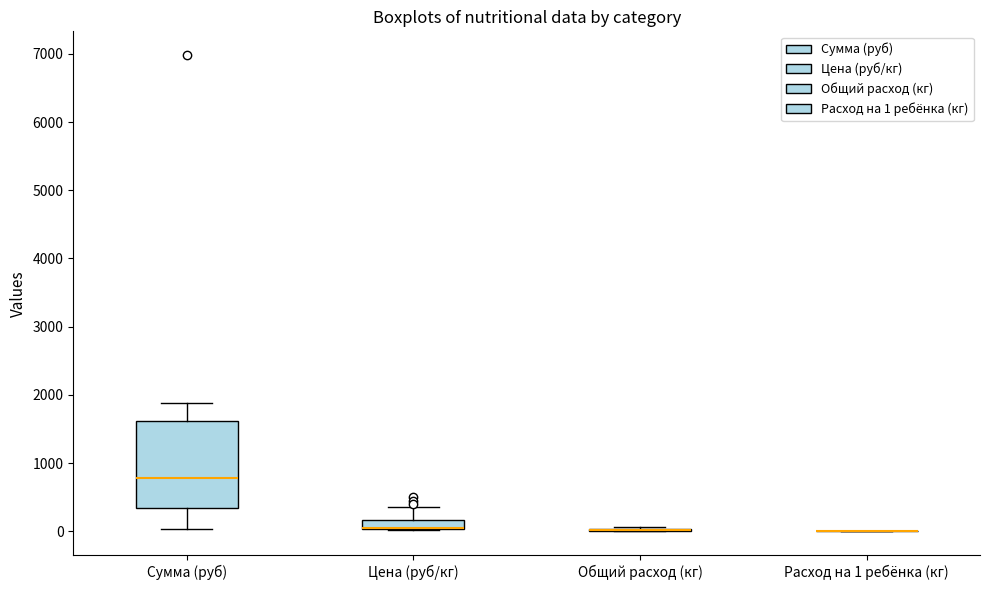

Where does the median line of the box for Сумма (руб) sit on the y-axis? The values are not printed on the chart, so give them approximately, as read against the axis.

800